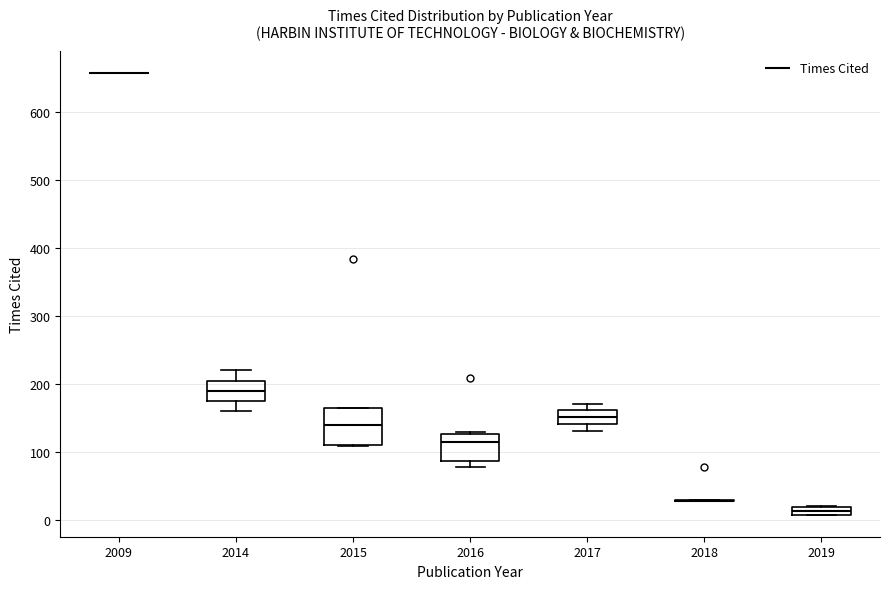

Comparing the boxes themselves (not the whiskers), which one is the tallest?

2015